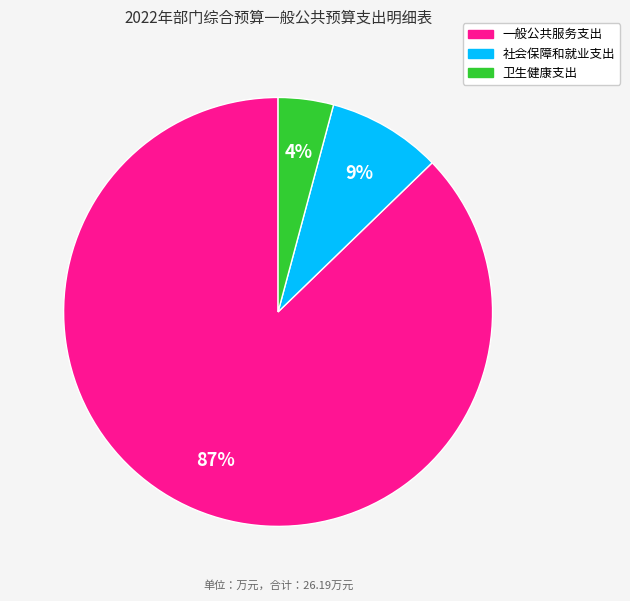

What percentage is the 社会保障和就业支出 slice, to the nearest percent?

9%